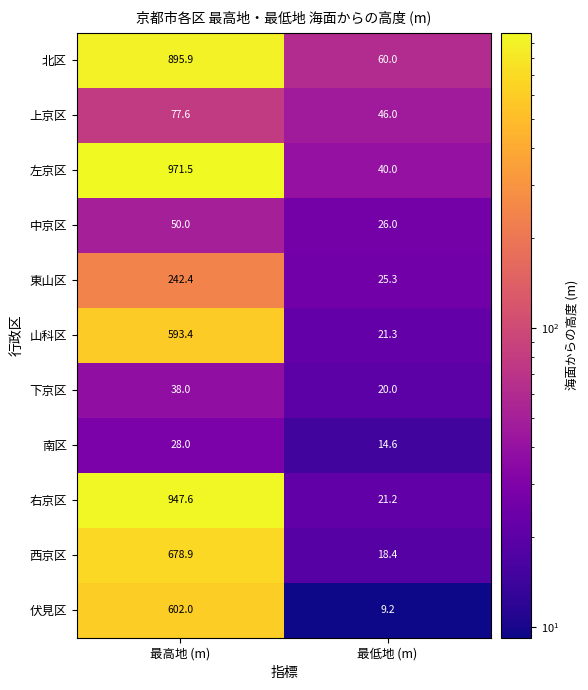

At which category is the sum across all series the highest?

最高地 (m)